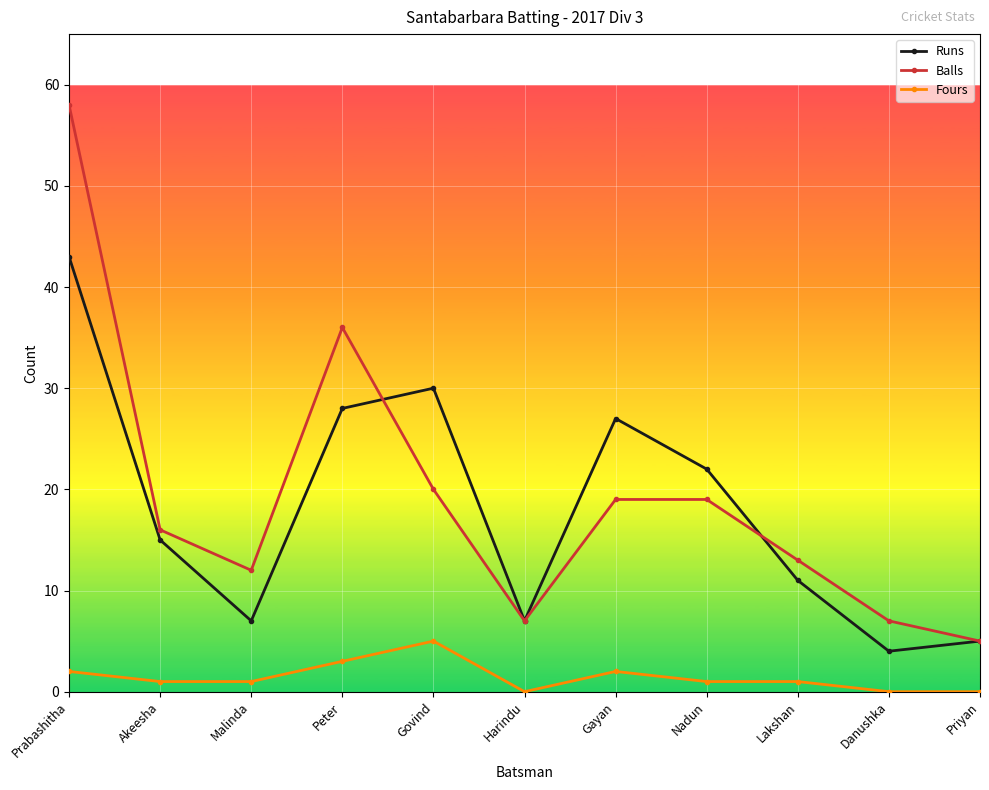

What is the maximum value shown in the chart?

58